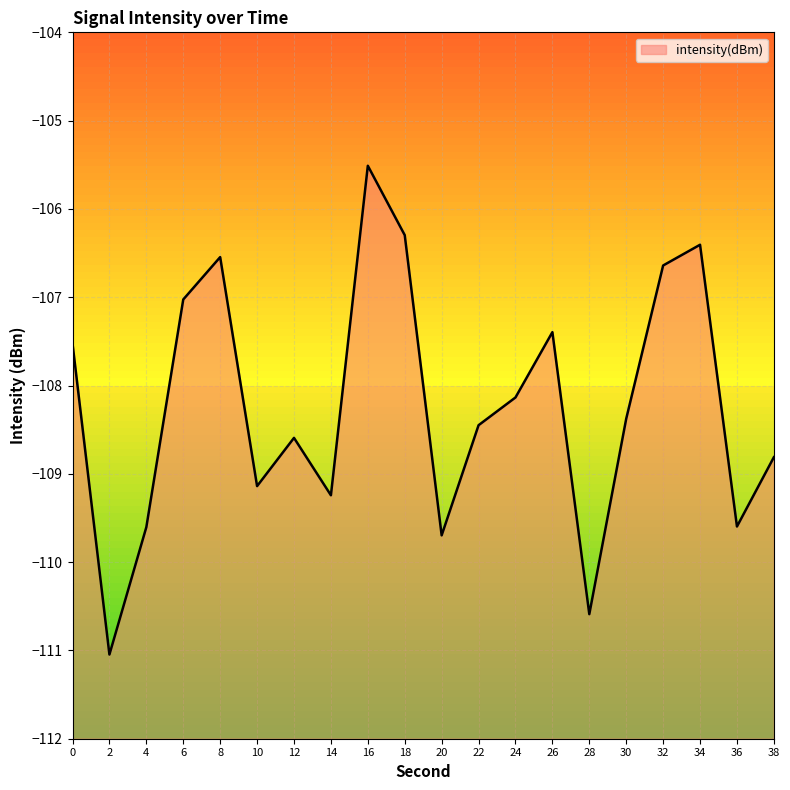

What is the sum of the values at 12 and 10?

-217.7